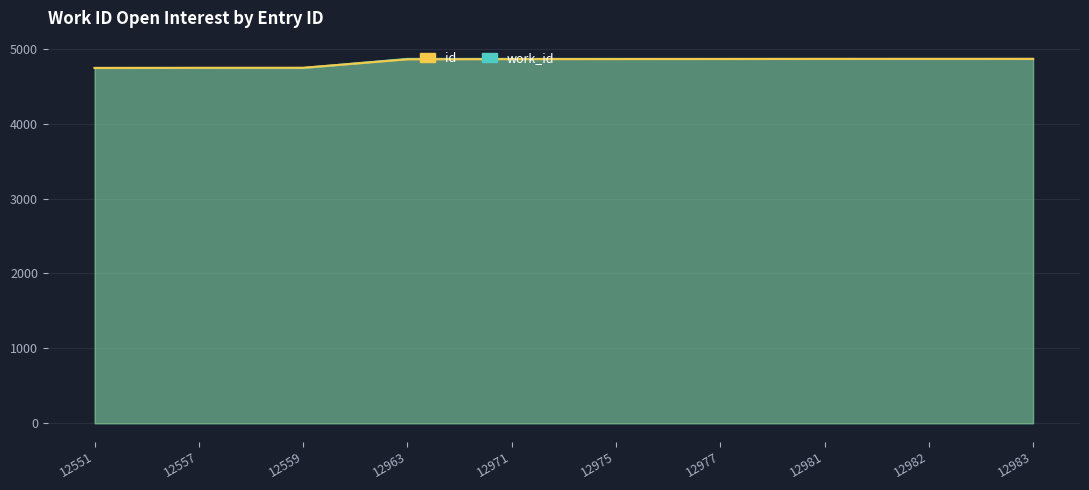

What are all the series names shown in the legend?

work_id, id